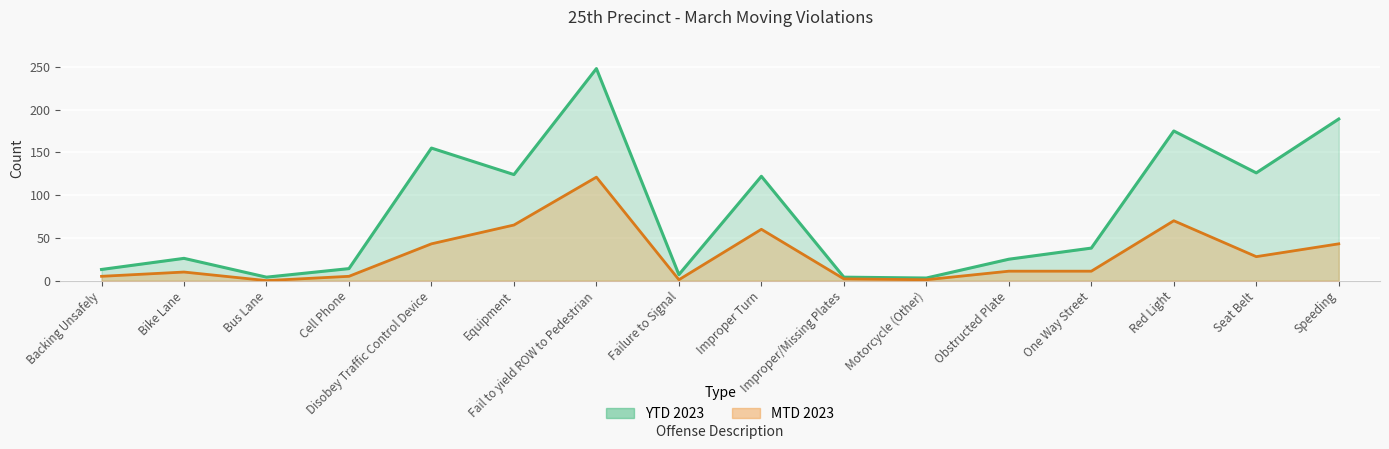

What is the sum of the MTD 2023 values at Red Light and Equipment?

135